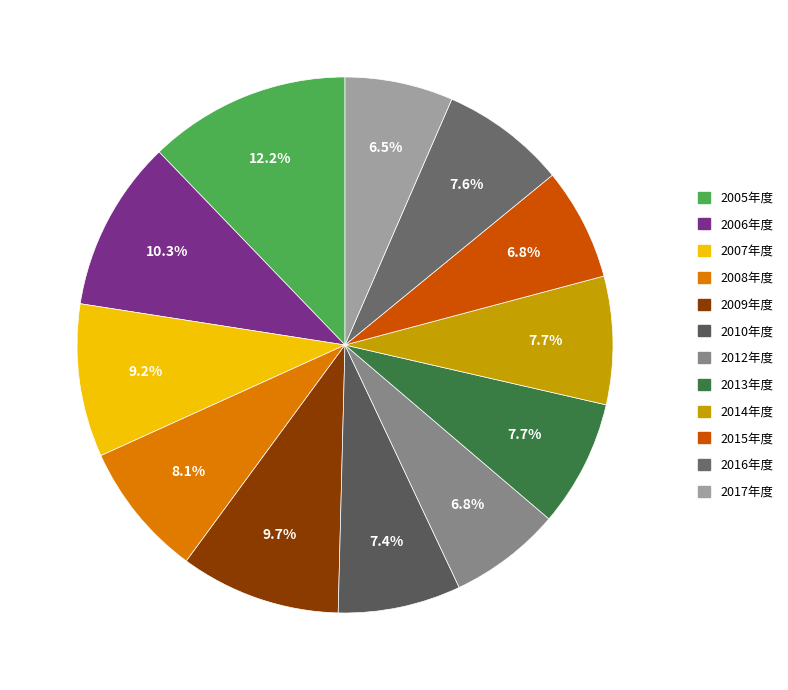

Is it true that 2009年度 is 1% of the pie?

False